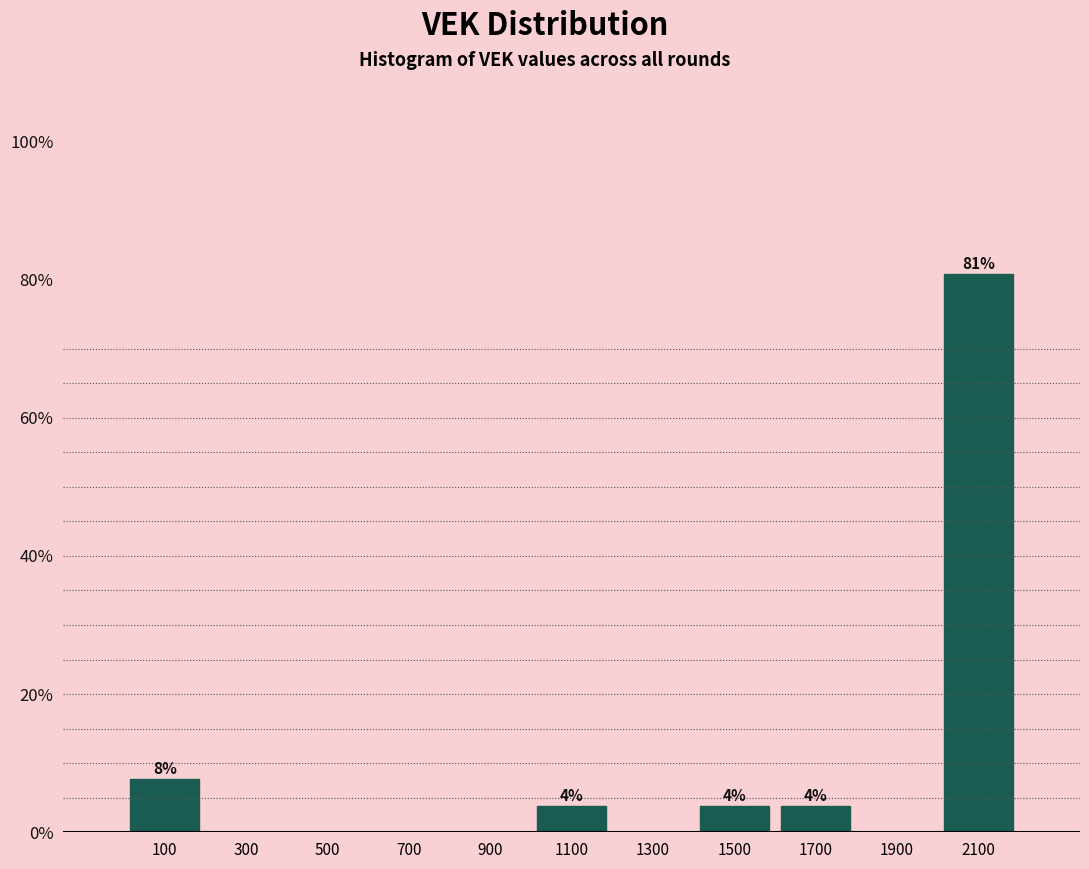

Which range on the x-axis has the tallest bar?

2000 to 2200